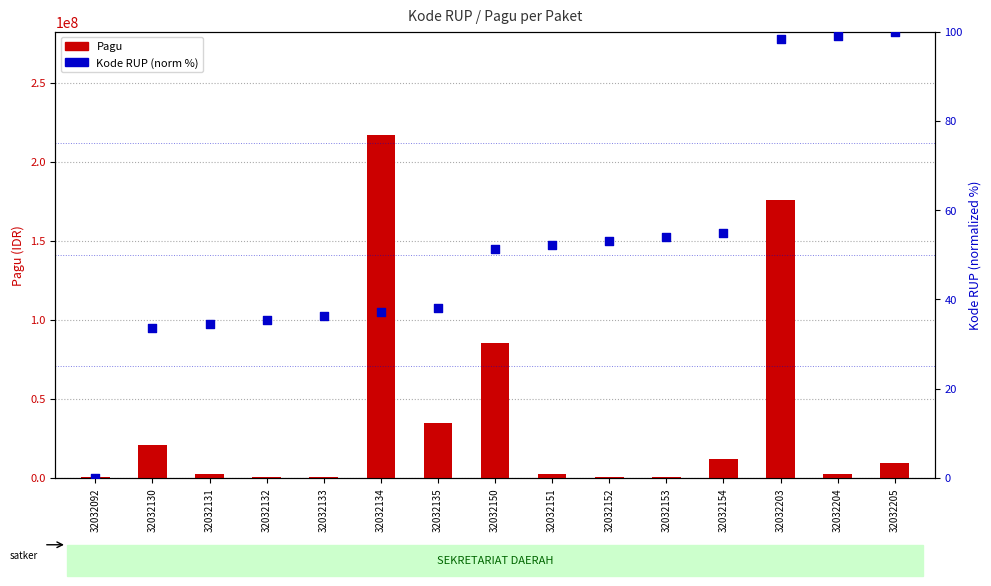

Which series has the largest total across all categories?

Pagu